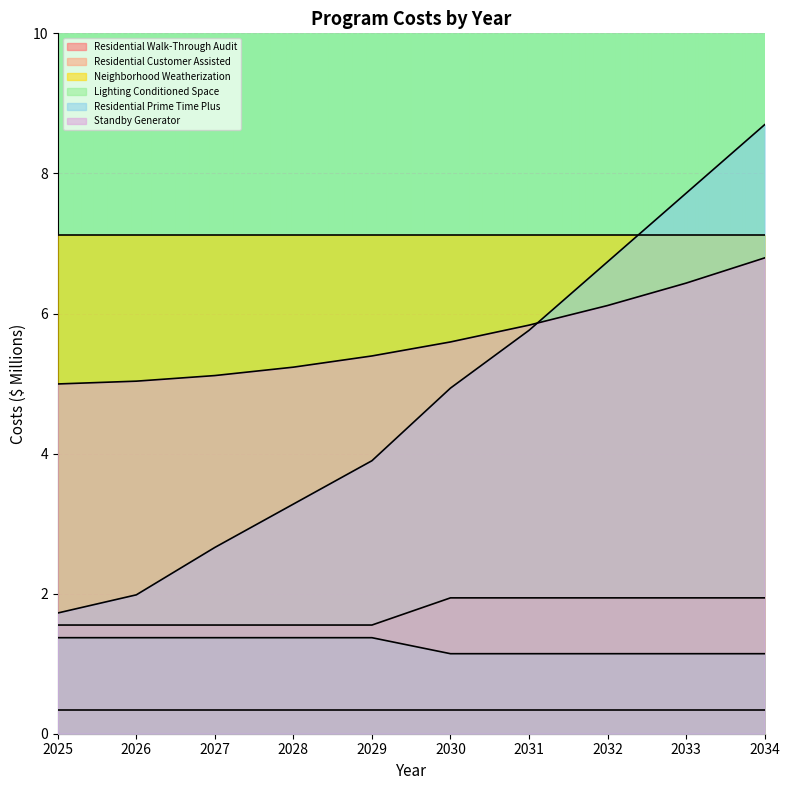

True or false: Standby Generator and Lighting Conditioned Space intersect in this chart.

False